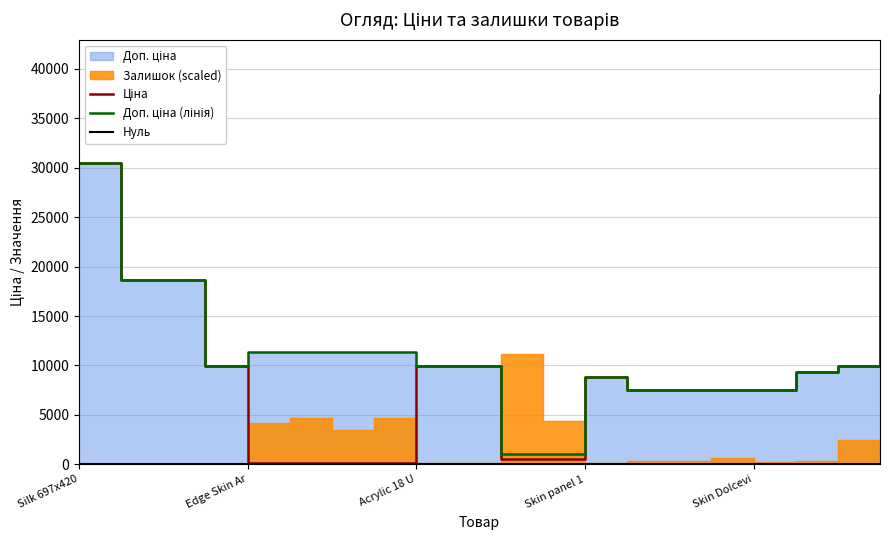

True or false: Доп. ціна (лінія) has a value of 10986.5 at 15.

False